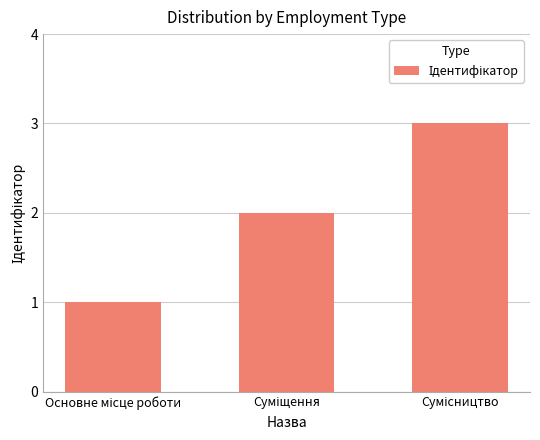

How many series are shown in this chart?

1